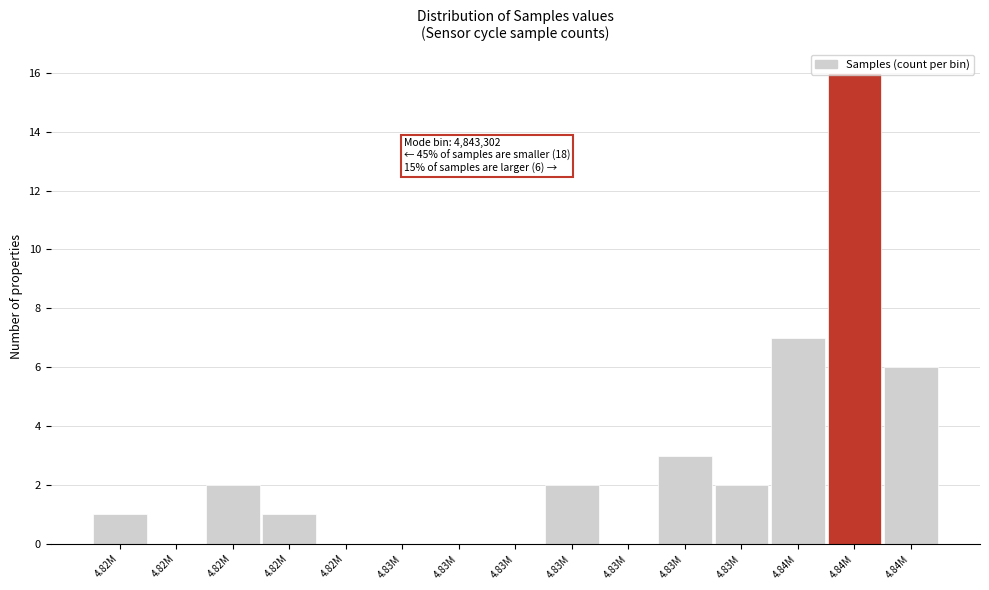

Are the bars horizontal?

No